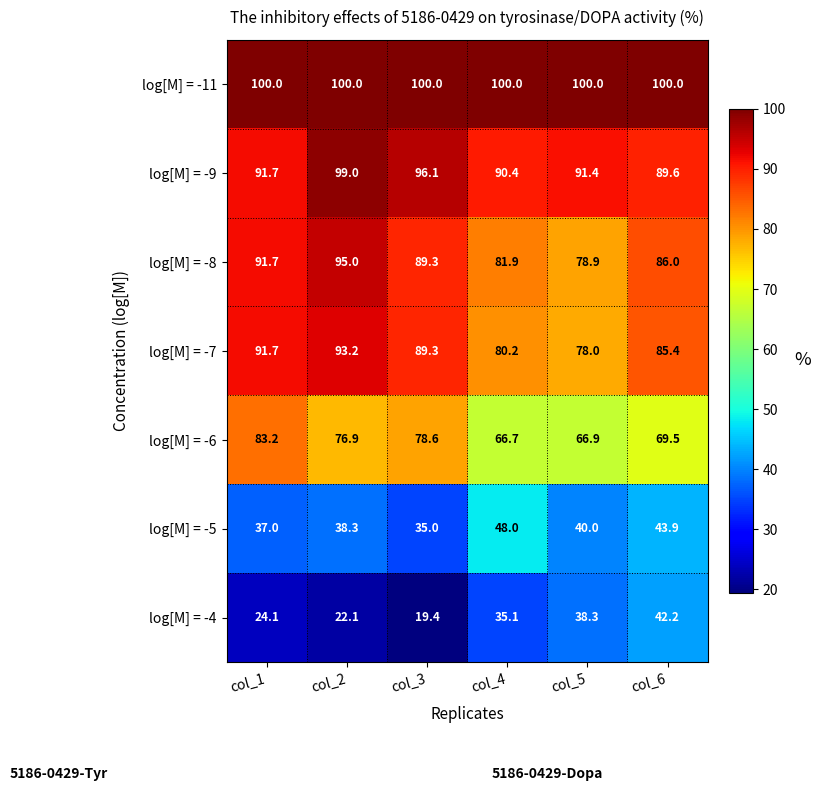

How many data points in log[M] = -8 are less than 89?

3